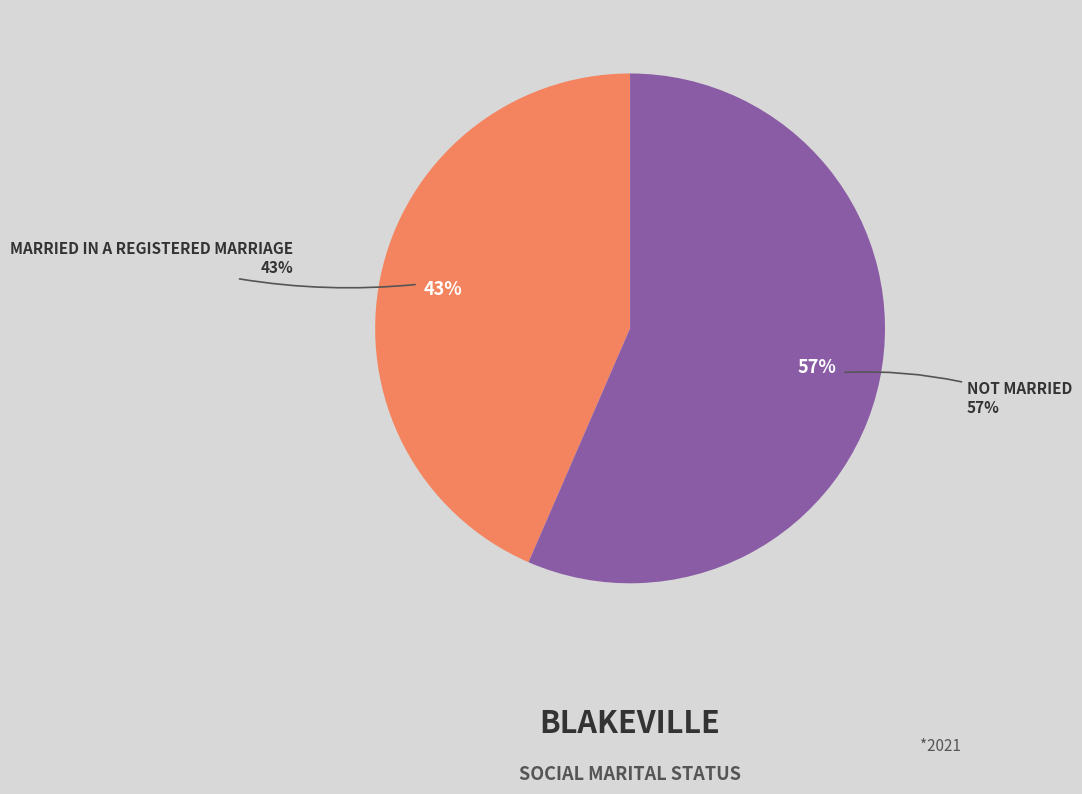

What percentage is the Not married slice, to the nearest percent?

57%